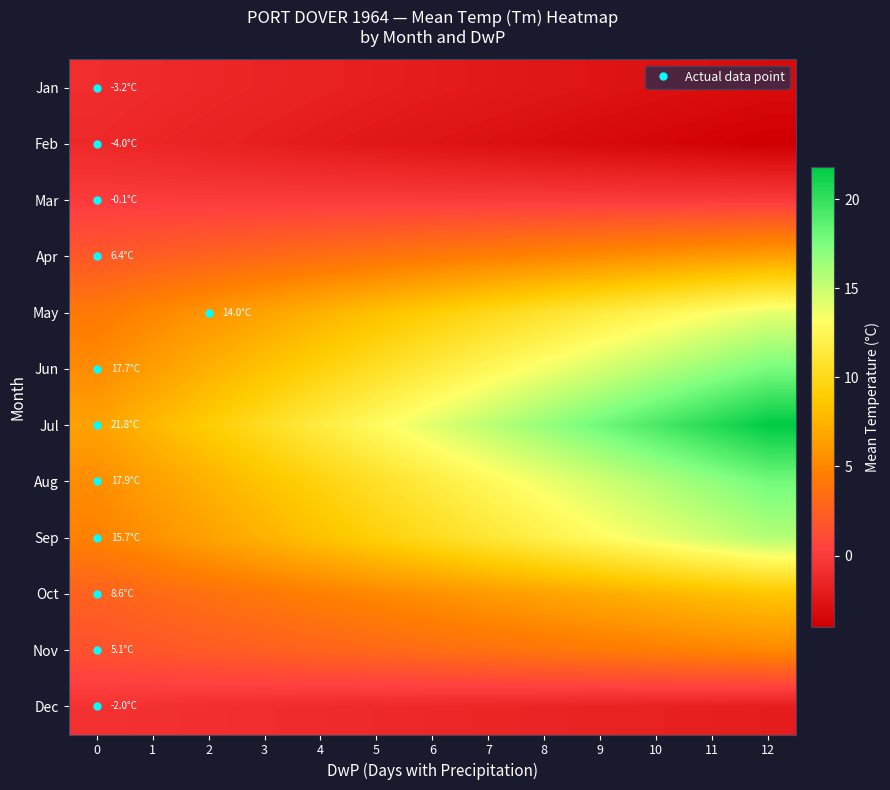

Which has a higher value, 8 or 11?

8